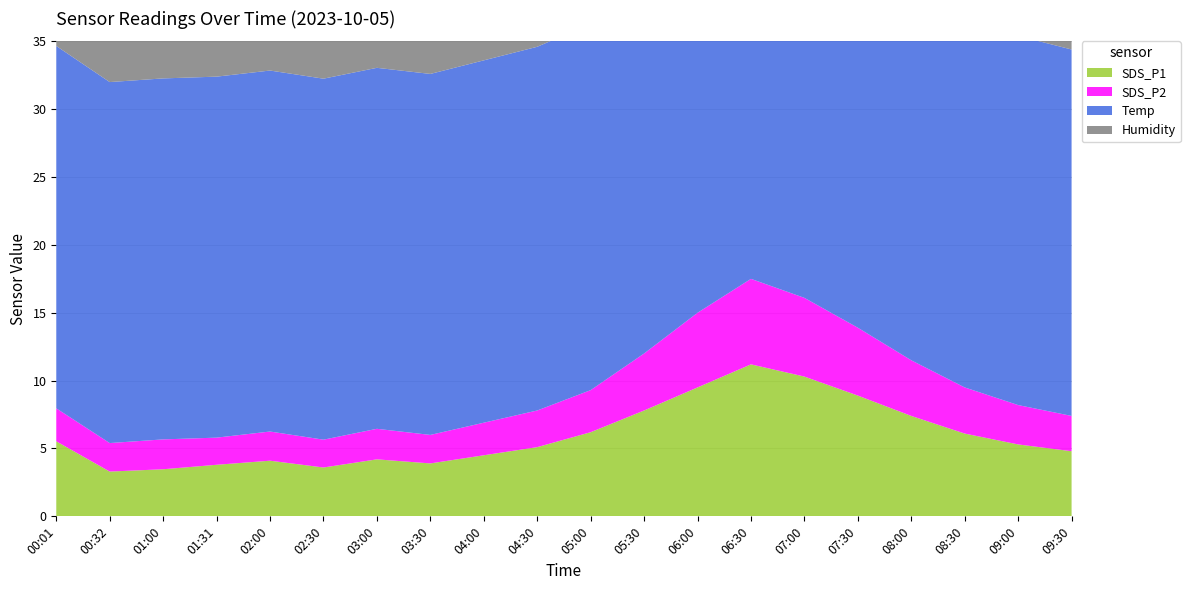

Reading right to left, what are all the values shown in this chart?

SDS_P1: 09:30=4.8	09:00=5.3	08:30=6.1	08:00=7.4	07:30=8.9	07:00=10.3	06:30=11.2	06:00=9.5	05:30=7.8	05:00=6.2	04:30=5.1	04:00=4.5	03:30=3.9	03:00=4.2	02:30=3.6	02:00=4.1	01:31=3.8	01:00=3.5	00:32=3.3	00:01=5.5
SDS_P2: 09:30=2.6	09:00=2.9	08:30=3.4	08:00=4.1	07:30=5.0	07:00=5.8	06:30=6.3	06:00=5.5	05:30=4.2	05:00=3.1	04:30=2.7	04:00=2.4	03:30=2.1	03:00=2.2	02:30=2.0	02:00=2.1	01:31=2.0	01:00=2.2	00:32=2.1	00:01=2.4
Temp: 09:30=27.0	09:00=27.2	08:30=27.5	08:00=27.7	07:30=27.9	07:00=28.0	06:30=27.8	06:00=27.6	05:30=27.3	05:00=27.0	04:30=26.8	04:00=26.7	03:30=26.6	03:00=26.6	02:30=26.6	02:00=26.6	01:31=26.6	01:00=26.6	00:32=26.6	00:01=26.7
Humidity: 09:30=28.2	09:00=28.5	08:30=28.9	08:00=29.3	07:30=29.7	07:00=30.0	06:30=30.1	06:00=29.8	05:30=29.2	05:00=28.8	04:30=28.5	04:00=28.3	03:30=28.2	03:00=28.1	02:30=28.0	02:00=28.0	01:31=27.9	01:00=28.0	00:32=27.9	00:01=27.9